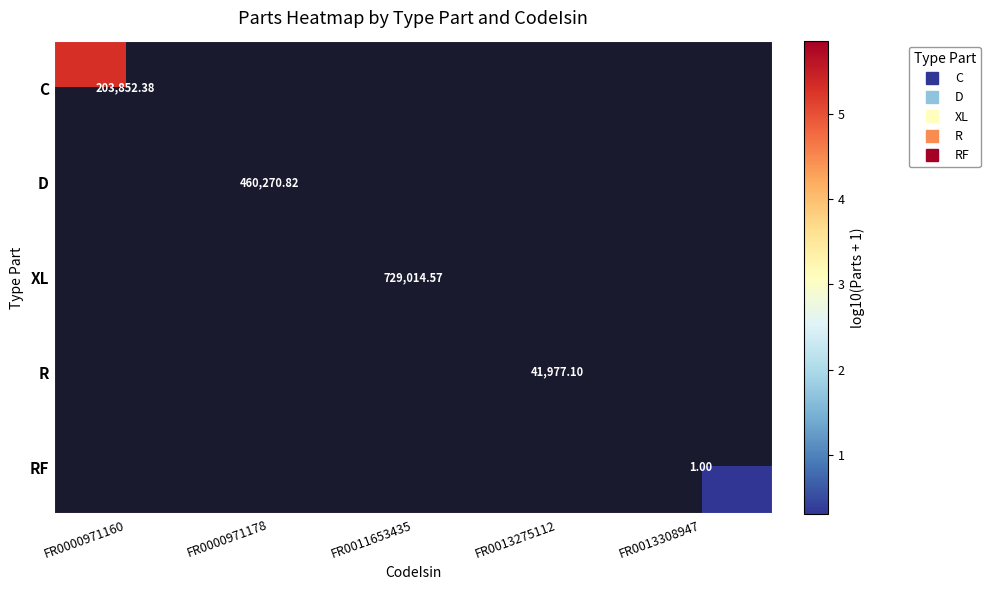

How many categories are shown in the chart?

5